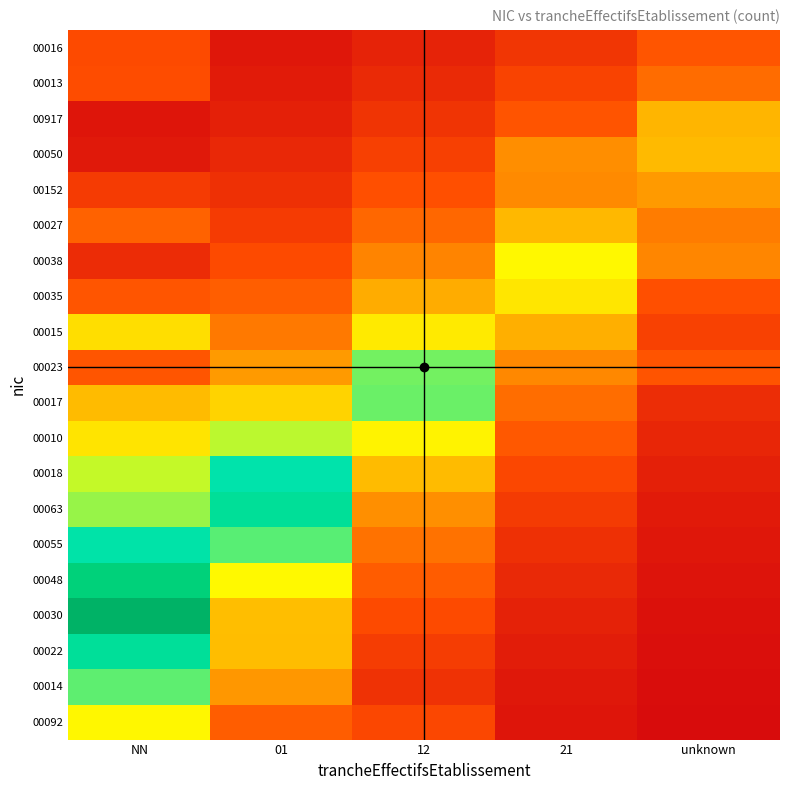

Reading right to left, extract all data points from this chart.

00092: unknown=0.0	21=0.0	12=0.2	01=0.2	NN=0.5
00014: unknown=0.0	21=0.0	12=0.1	01=0.3	NN=0.6
00022: unknown=0.0	21=0.0	12=0.1	01=0.4	NN=0.7
00030: unknown=0.0	21=0.1	12=0.2	01=0.4	NN=1.0
00048: unknown=0.0	21=0.1	12=0.2	01=0.5	NN=0.9
00055: unknown=0.0	21=0.1	12=0.3	01=0.6	NN=0.7
00063: unknown=0.0	21=0.1	12=0.3	01=0.8	NN=0.6
00018: unknown=0.1	21=0.2	12=0.4	01=0.7	NN=0.5
00010: unknown=0.1	21=0.2	12=0.5	01=0.5	NN=0.5
00017: unknown=0.1	21=0.2	12=0.6	01=0.4	NN=0.4
00023: unknown=0.2	21=0.3	12=0.6	01=0.3	NN=0.2
00015: unknown=0.1	21=0.4	12=0.5	01=0.3	NN=0.4
00035: unknown=0.2	21=0.5	12=0.4	01=0.2	NN=0.2
00038: unknown=0.3	21=0.5	12=0.3	01=0.2	NN=0.1
00027: unknown=0.3	21=0.4	12=0.2	01=0.1	NN=0.2
00152: unknown=0.3	21=0.3	12=0.2	01=0.1	NN=0.1
00050: unknown=0.4	21=0.3	12=0.1	01=0.1	NN=0.0
00917: unknown=0.4	21=0.2	12=0.1	01=0.1	NN=0.0
00013: unknown=0.2	21=0.1	12=0.1	01=0.0	NN=0.2
00016: unknown=0.2	21=0.1	12=0.1	01=0.0	NN=0.2